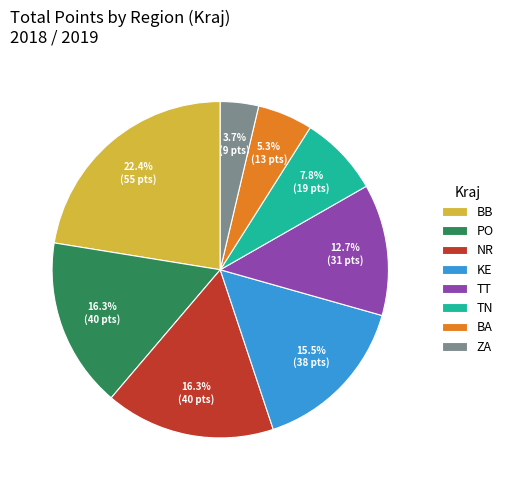

To the nearest percent, what is the combined percentage of PO and ZA?

20%